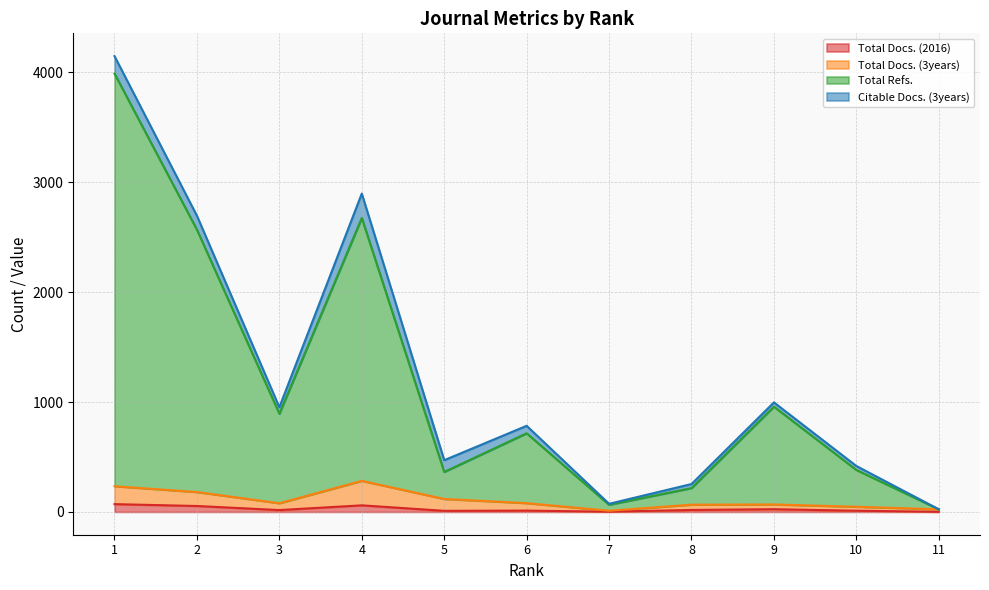

The Total Docs. (2016) series shows 12 at 6. True or false?

True